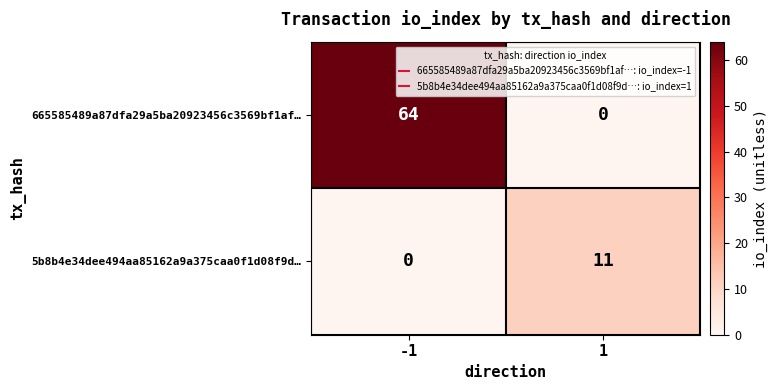

What is the spread (max minus min) of values at -1?

64